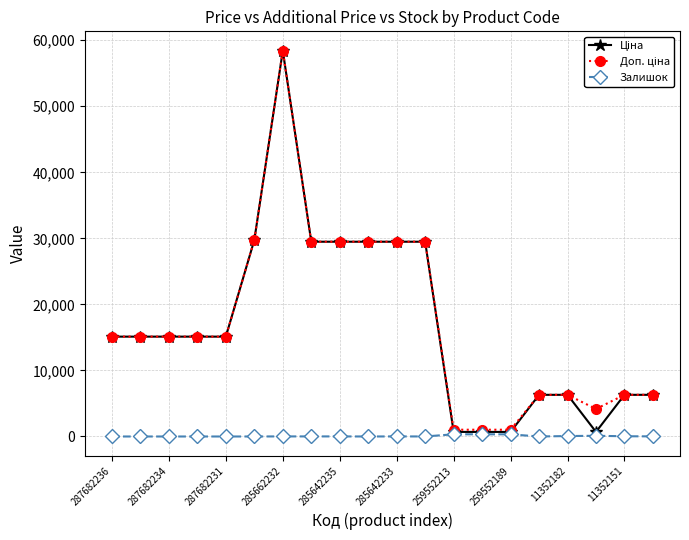

What is the maximum value shown in the chart?

58426.5